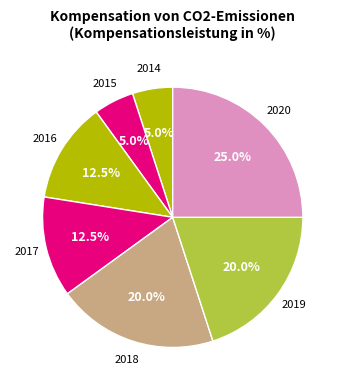

How many segments does this pie chart have?

7